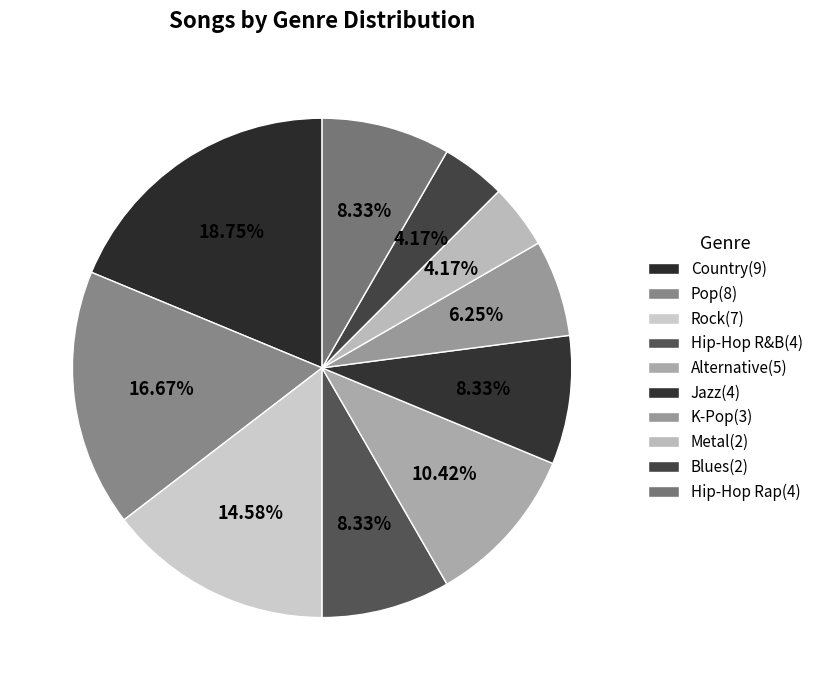

To the nearest percent, what percentage of the pie is Hip-Hop Rap?

8%